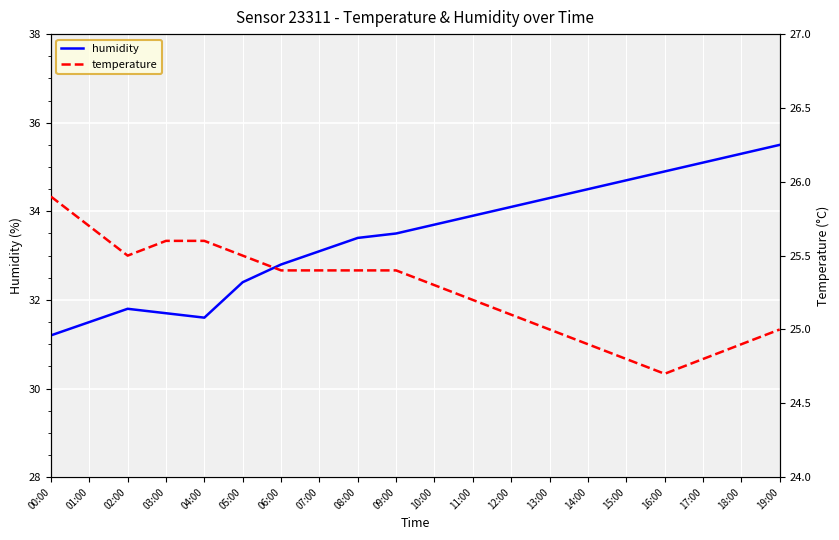

Reading left to right, what are all the values shown in this chart?

humidity: 00:00=31.2	01:00=31.5	02:00=31.8	03:00=31.7	04:00=31.6	05:00=32.4	06:00=32.8	07:00=33.1	08:00=33.4	09:00=33.5	10:00=33.7	11:00=33.9	12:00=34.1	13:00=34.3	14:00=34.5	15:00=34.7	16:00=34.9	17:00=35.1	18:00=35.3	19:00=35.5
temperature: 00:00=25.9	01:00=25.7	02:00=25.5	03:00=25.6	04:00=25.6	05:00=25.5	06:00=25.4	07:00=25.4	08:00=25.4	09:00=25.4	10:00=25.3	11:00=25.2	12:00=25.1	13:00=25.0	14:00=24.9	15:00=24.8	16:00=24.7	17:00=24.8	18:00=24.9	19:00=25.0